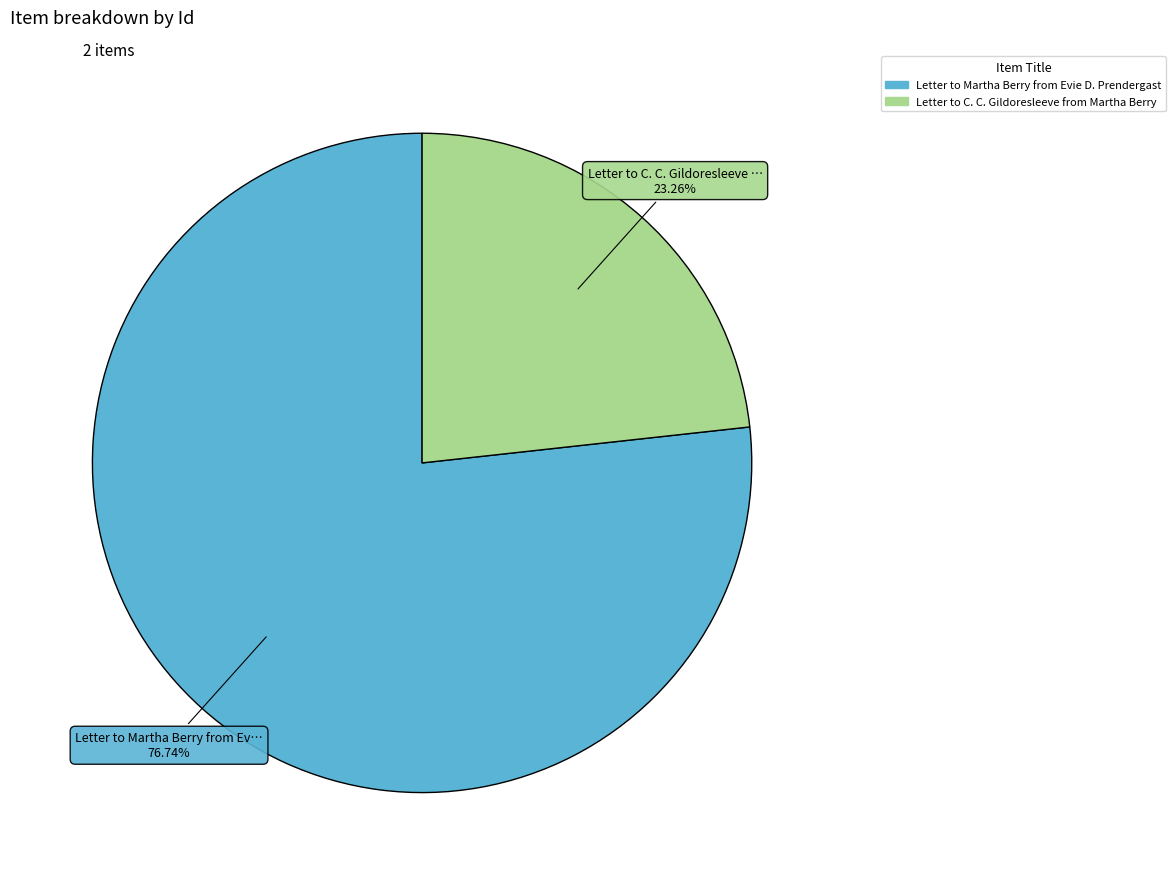

Is there any slice that represents more than half of the pie?

Yes